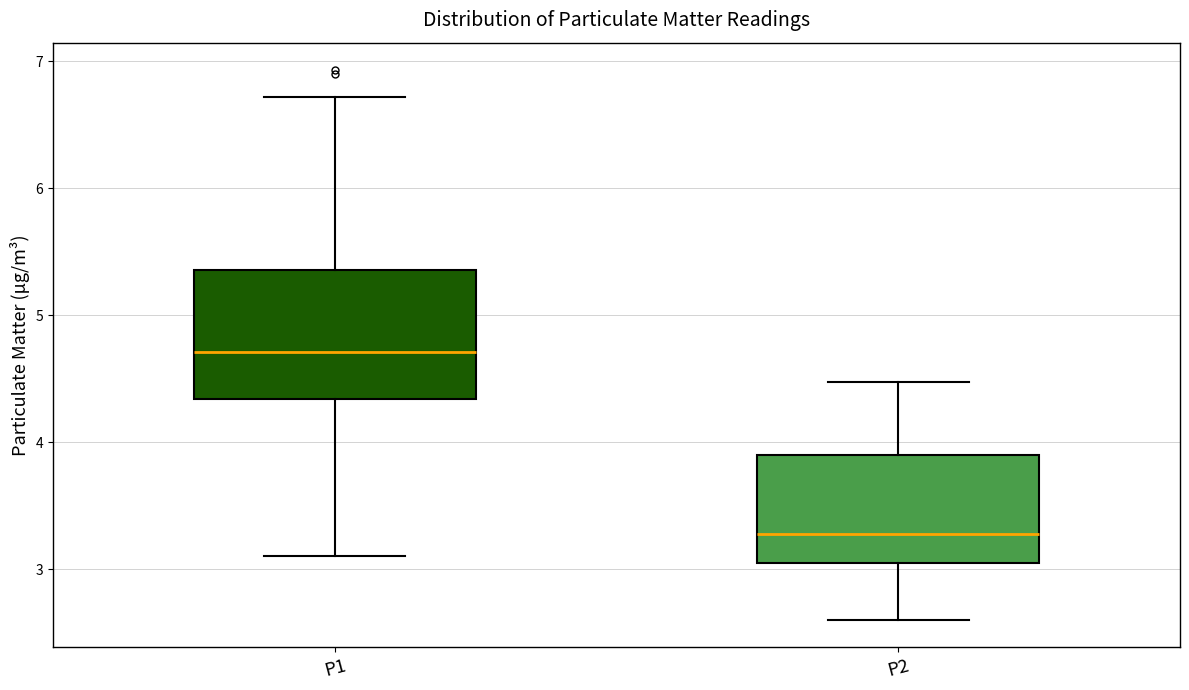

Which box is the tallest, from its lower edge to its upper edge?

P1